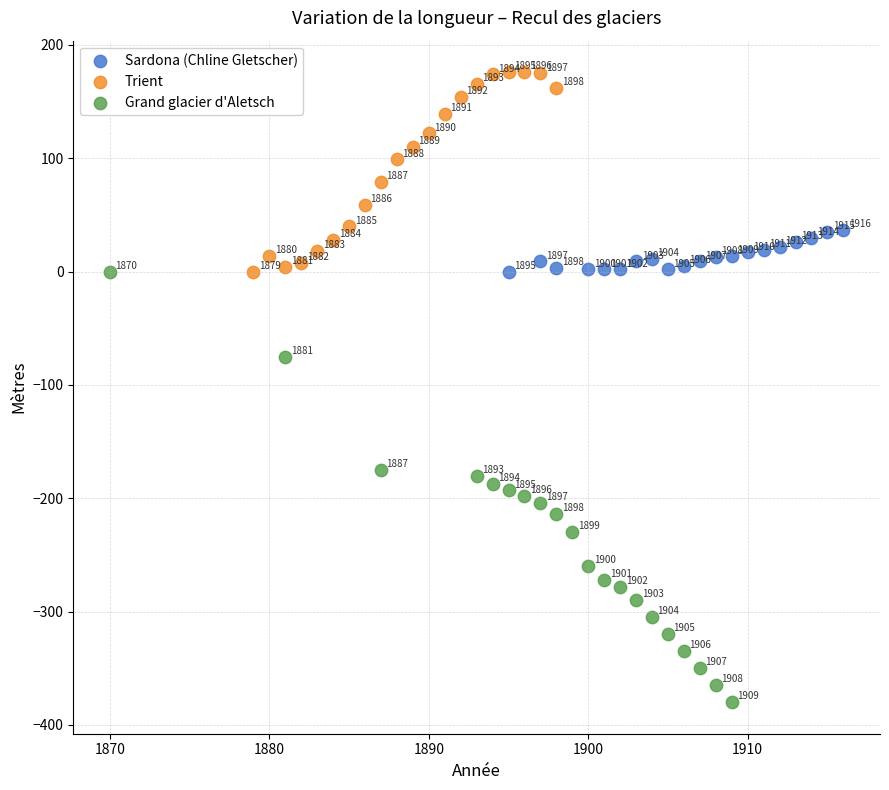

Which series contains the highest Y value?

Trient